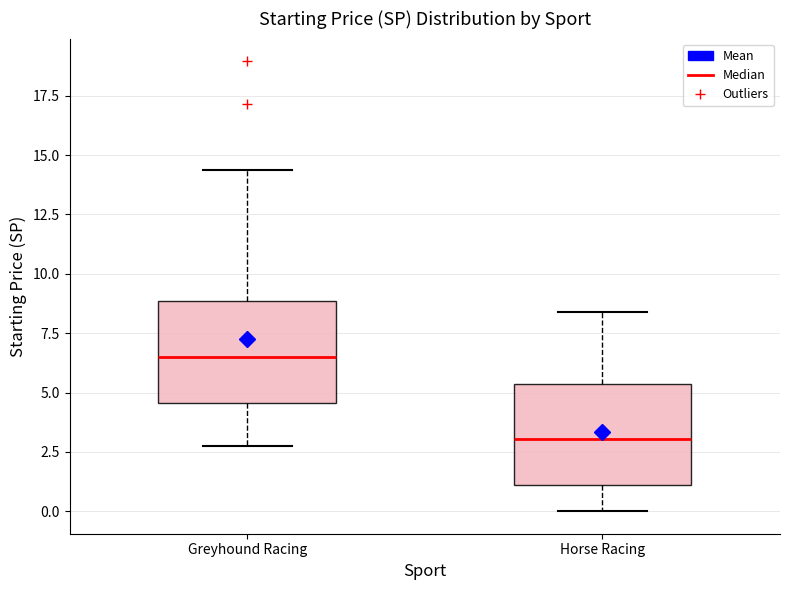

Reading left to right, transcribe this box plot: for each box, give where its median line is, the range the box spans, and where its two whiskers end, as read against the y-axis. The values are not printed on the chart, so give them approximately, as read against the axis.

Greyhound Racing: median 6.5, box 4.5 to 9.0, whiskers 3.0 to 14.5
Horse Racing: median 3.0, box 1.0 to 5.5, whiskers 0.0 to 8.5